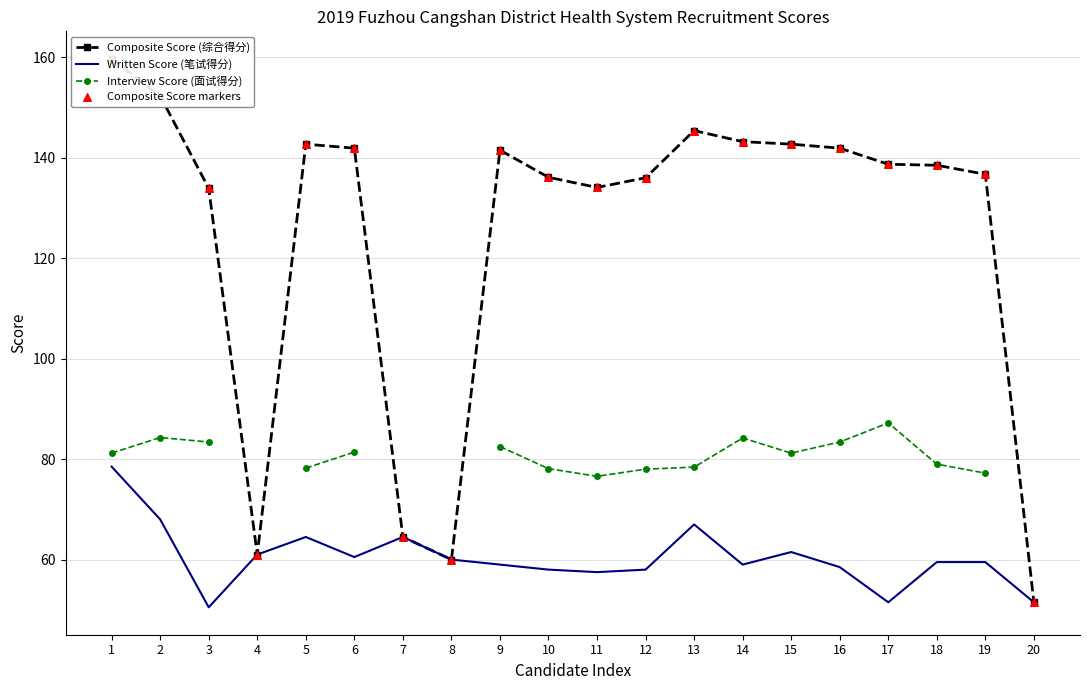

What is the total value across all series at 10?

408.3